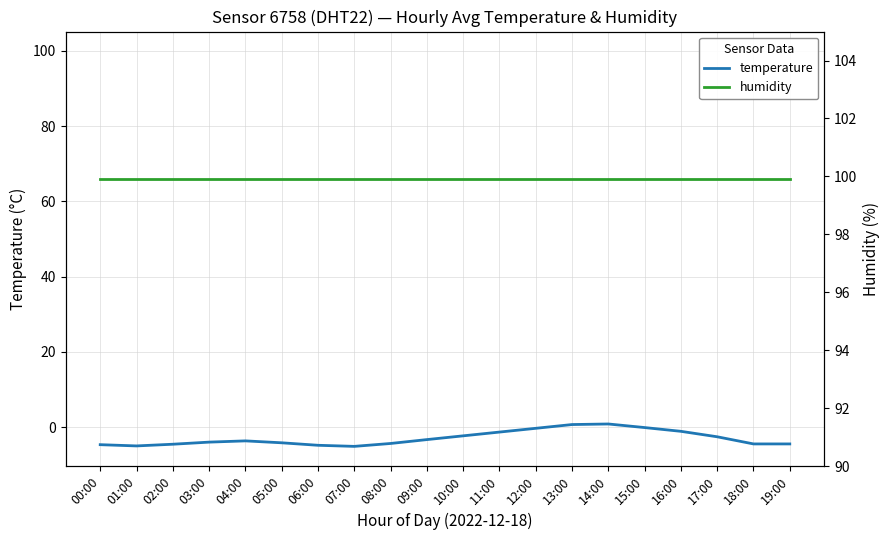

At 08:00, list the series in order from smallest to largest.

temperature, humidity (×0.01 scaled), humidity